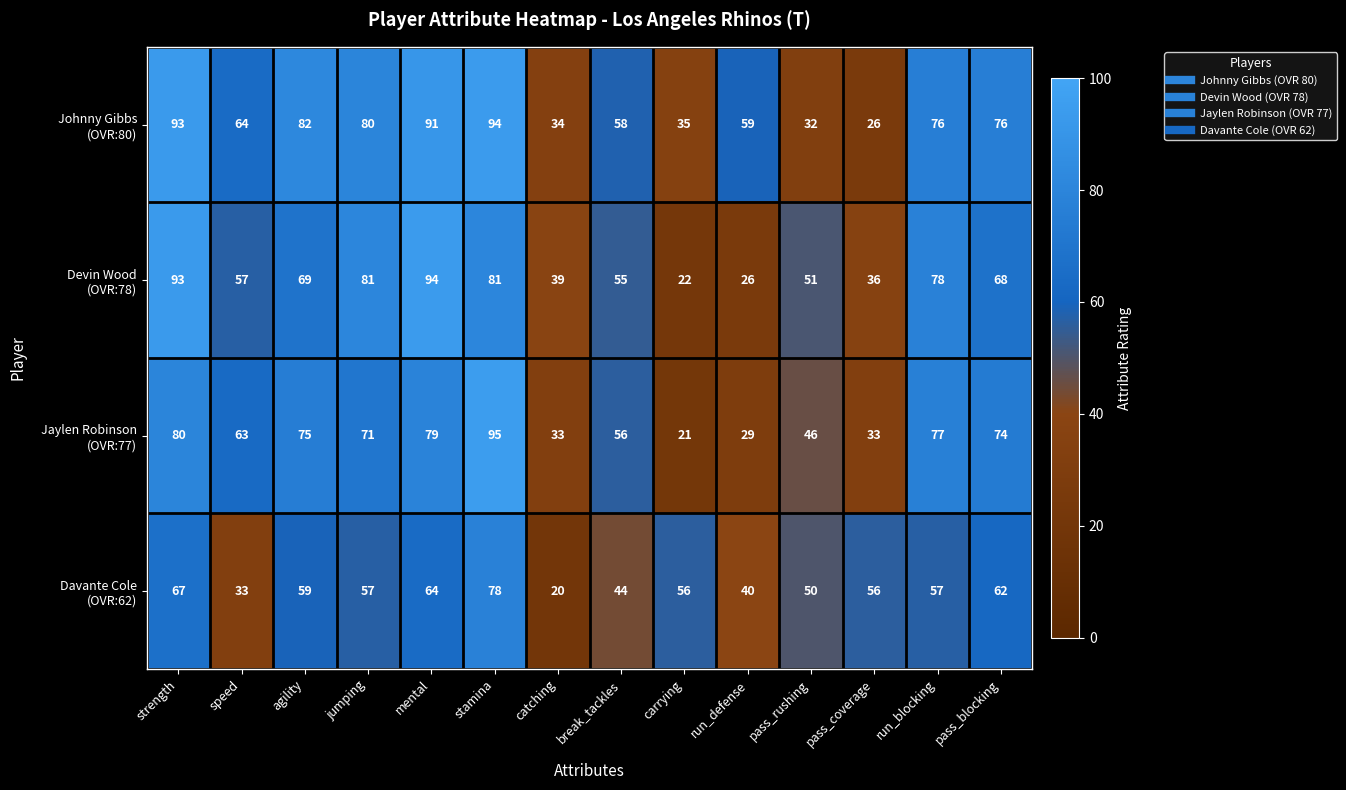

What is the difference between the highest and lowest values at mental?

30